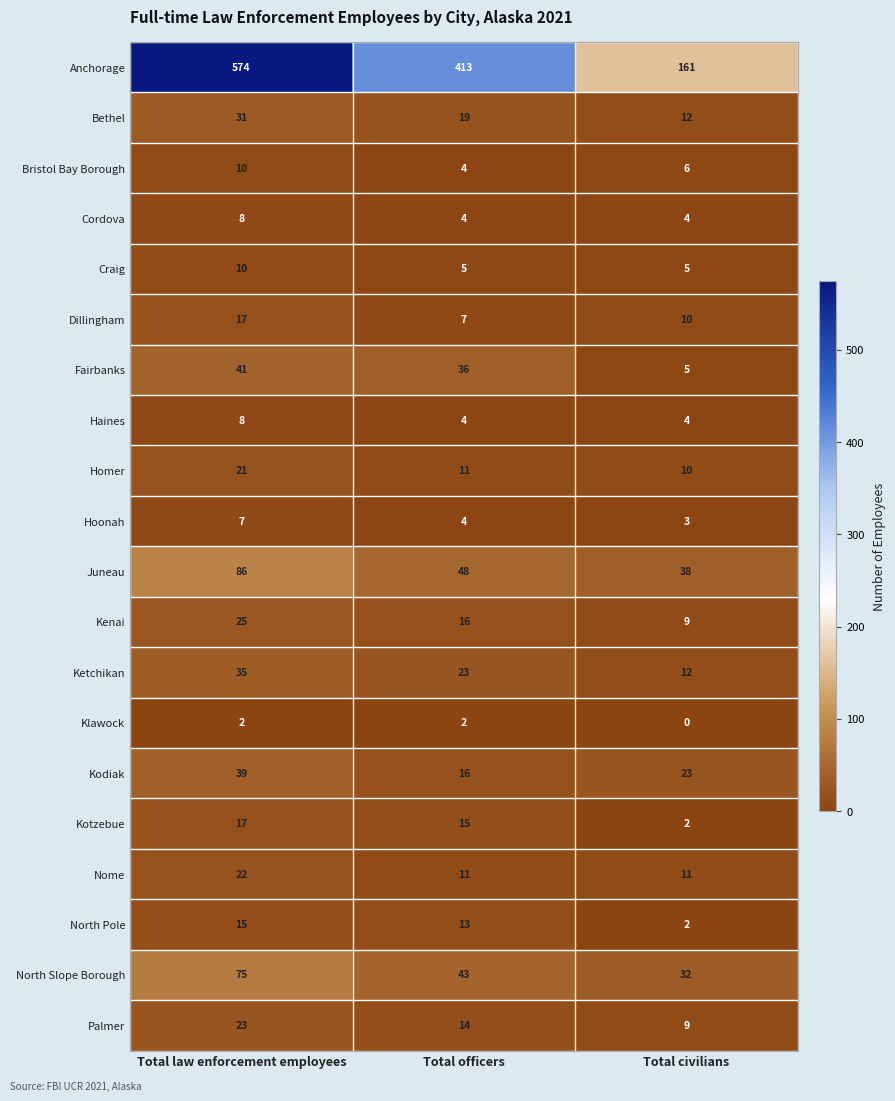

At which label does Kodiak first exceed 23?

Total law enforcement employees